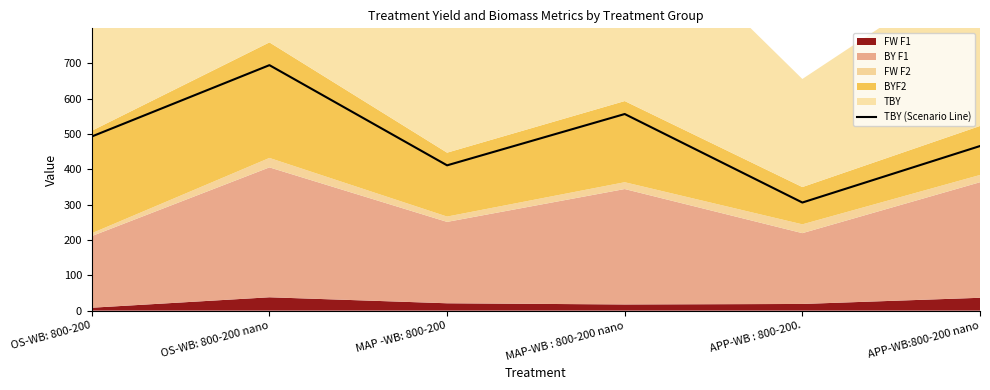

What is the sum of the values at MAP -WB: 800-200 and APP-WB:800-200 nano?

877.7